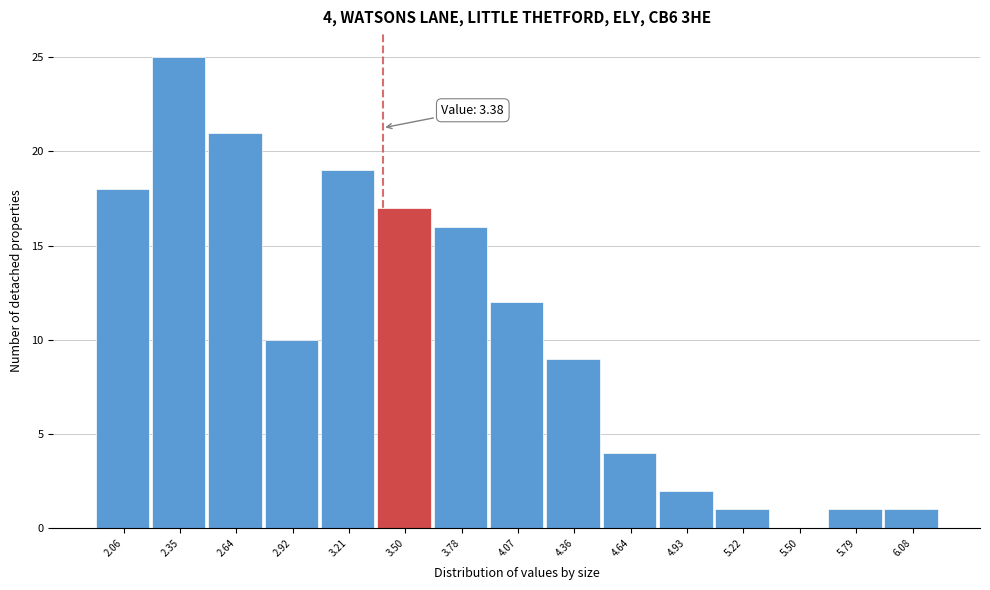

Over which range of the x-axis is the bar tallest?

2.20 to 2.50